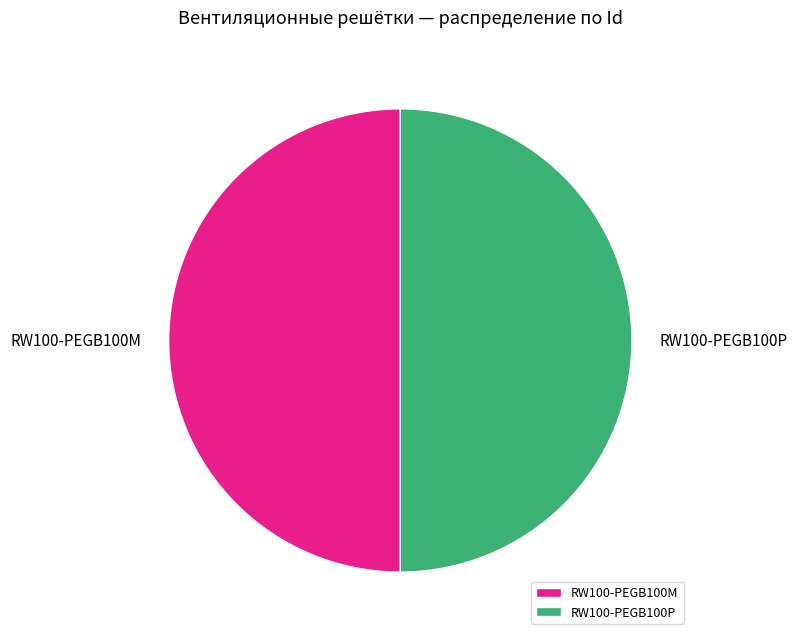

Approximately how many times larger is the value at RW100-PEGB100M compared to RW100-PEGB100P?

1.0